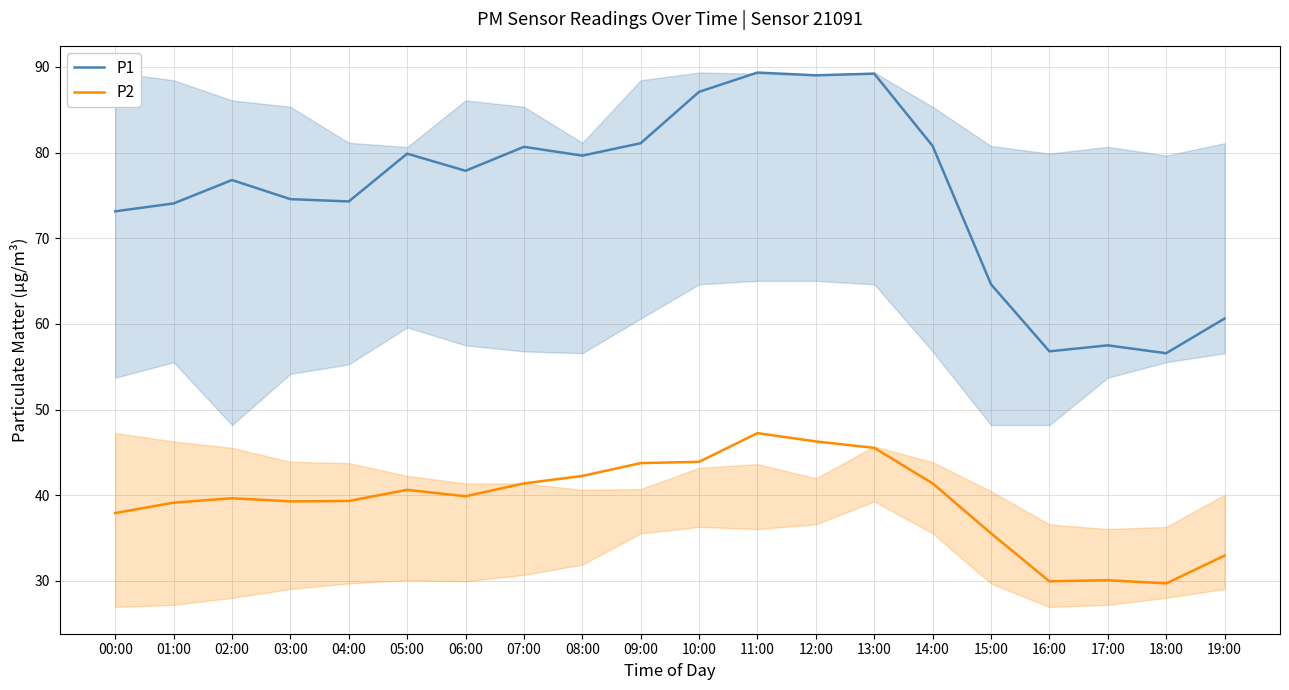

Rank the series at 01:00 from lowest to highest value.

P2, P1